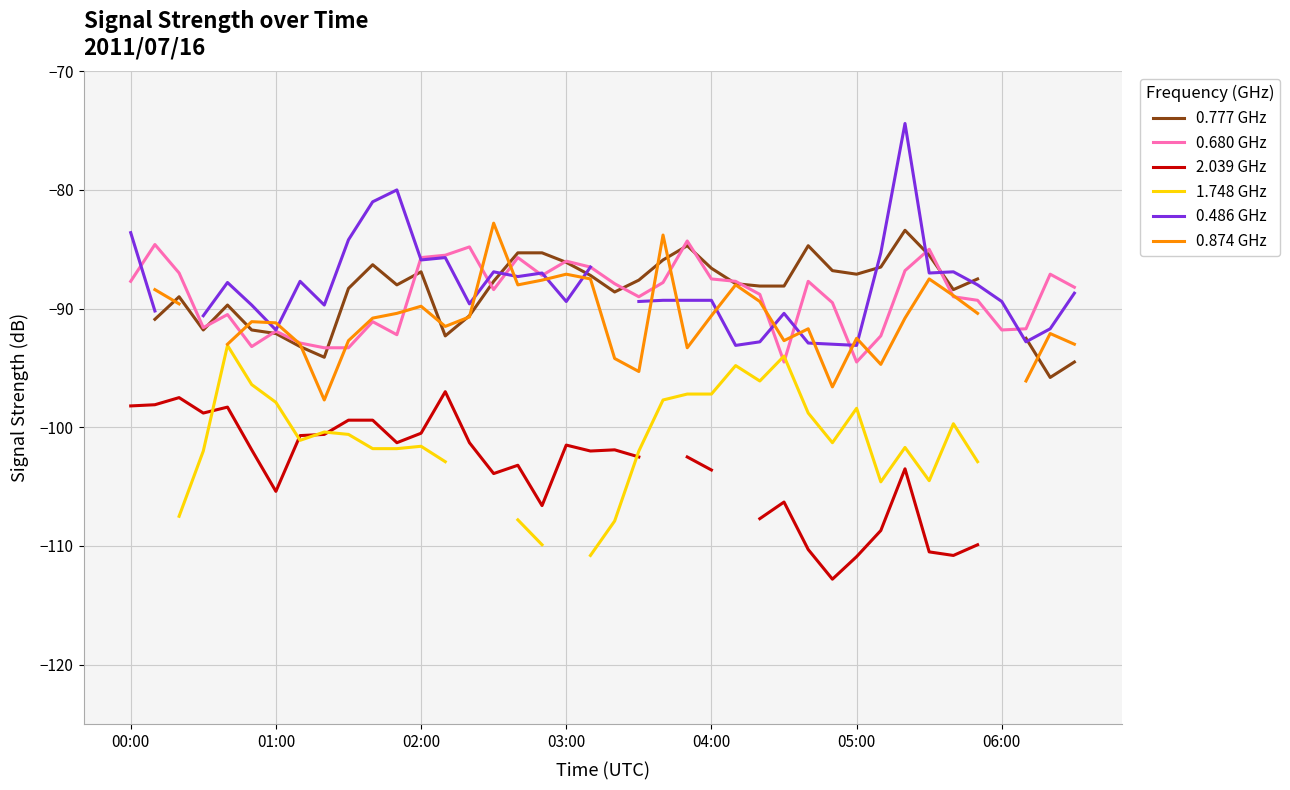

Is this an area chart (filled region under the line)?

No